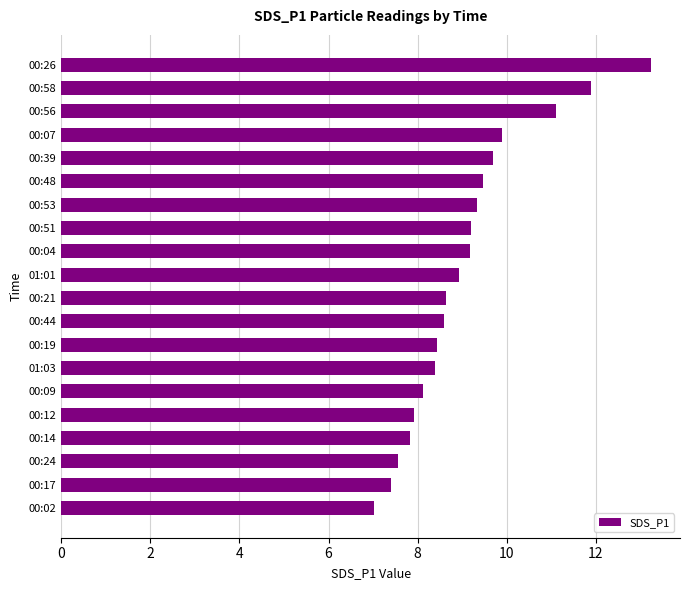

Is it true that the value at 01:03 is 8.4?

True